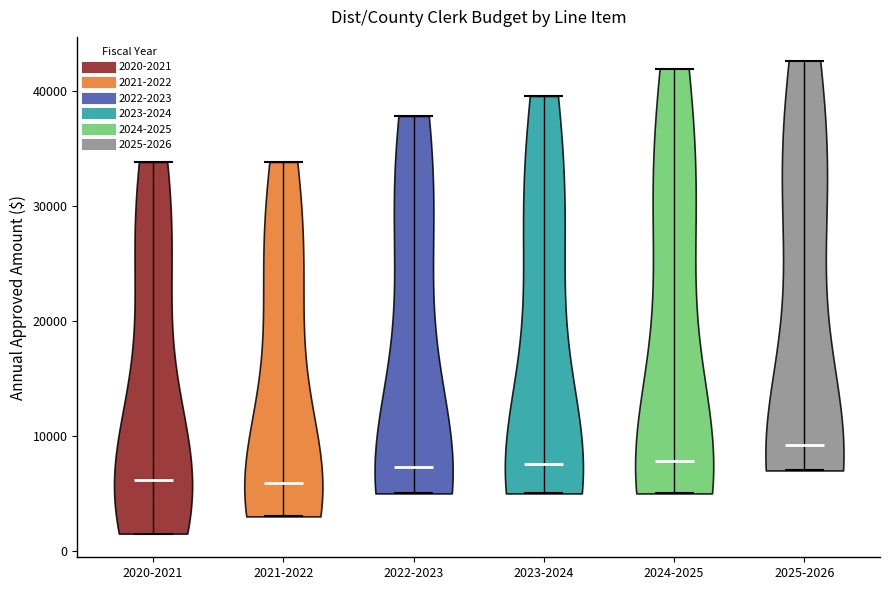

What is the lowest point the violin for 2022-2023 reaches on the y-axis? The values are not printed on the chart, so give them approximately, as read against the axis.

5000